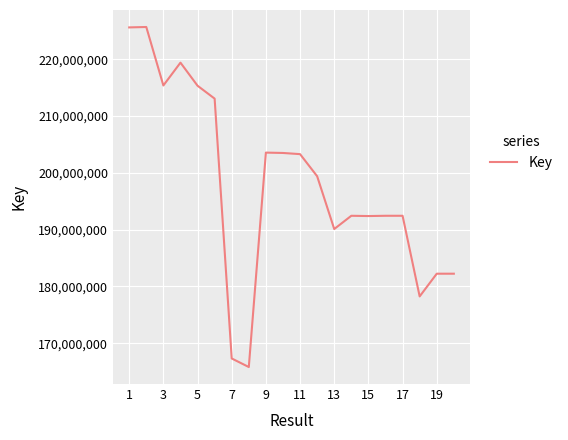

What is the difference between the maximum and minimum values?

59868167